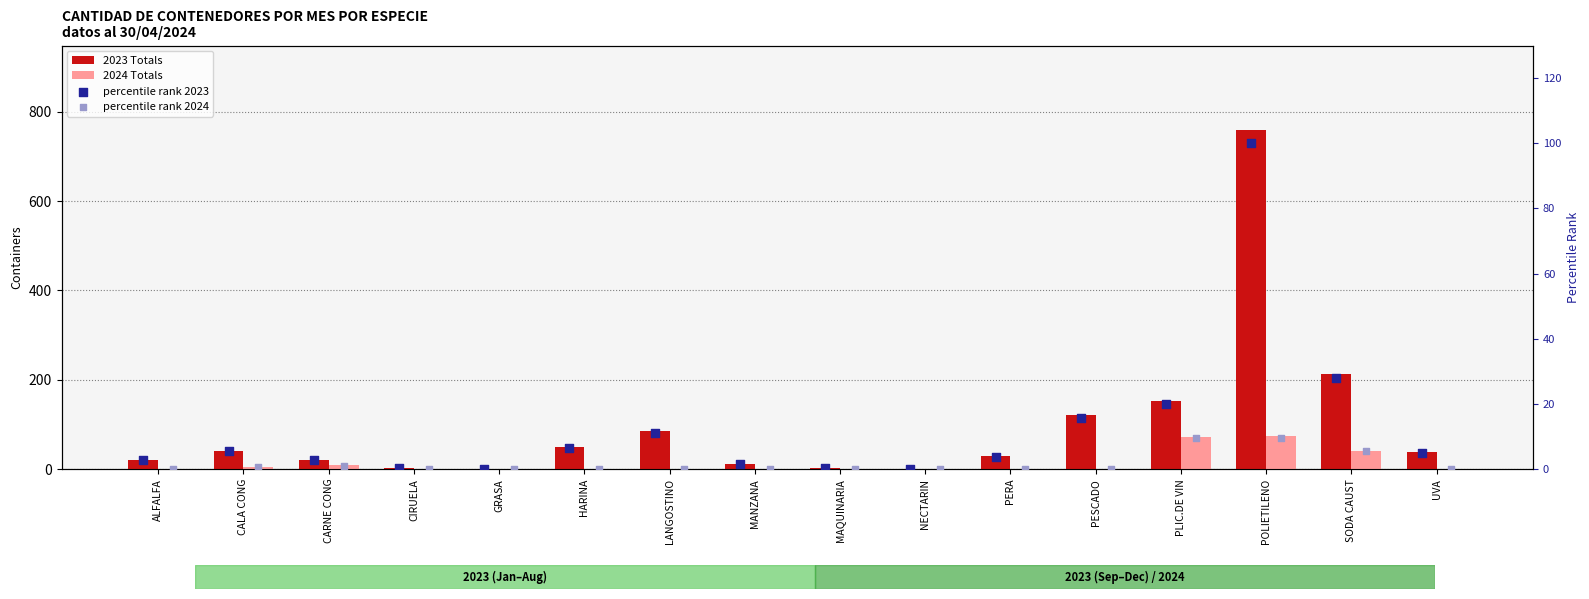

Which series has the widest spread of Y values?

2023 Totals